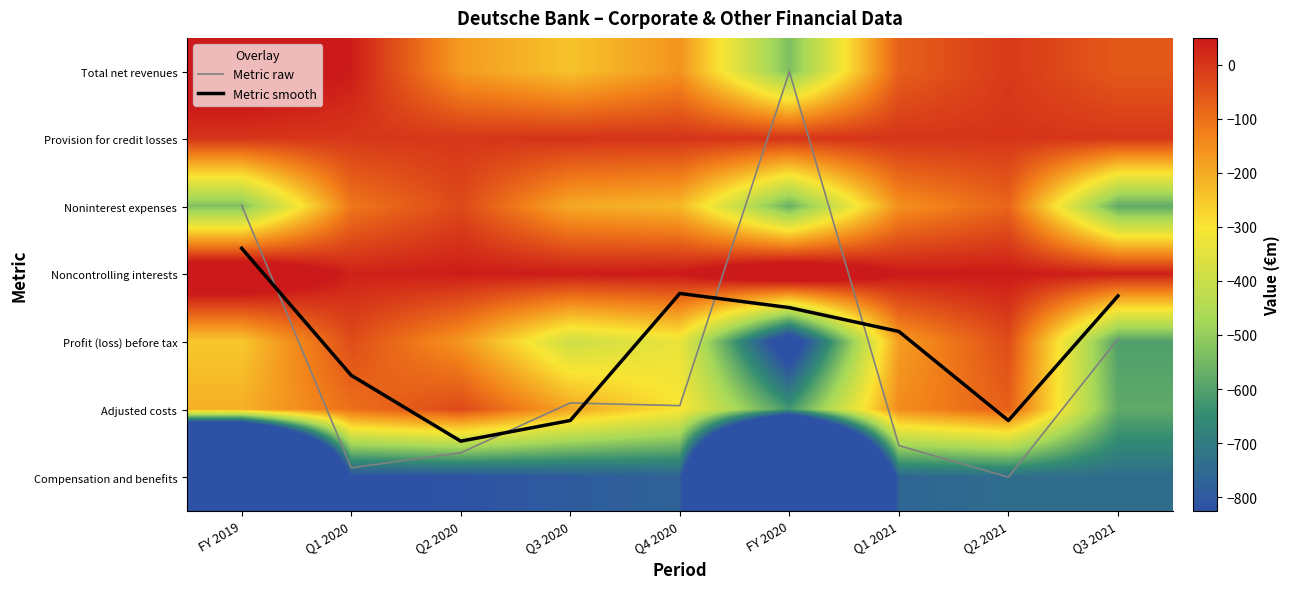

True or false: Metric raw has a value of 3.9 at FY 2020.

False